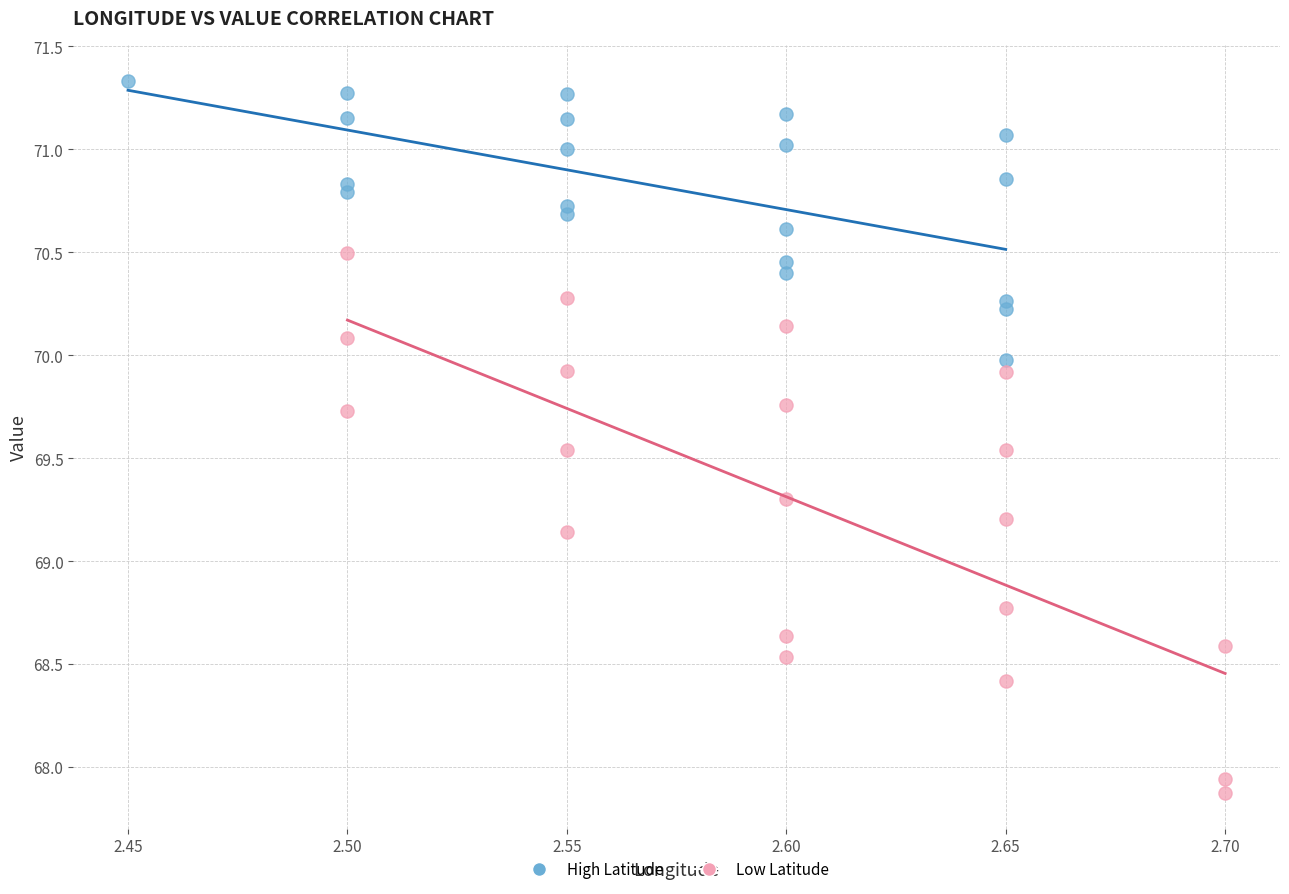

Which series contains the lowest Y value?

Low Latitude